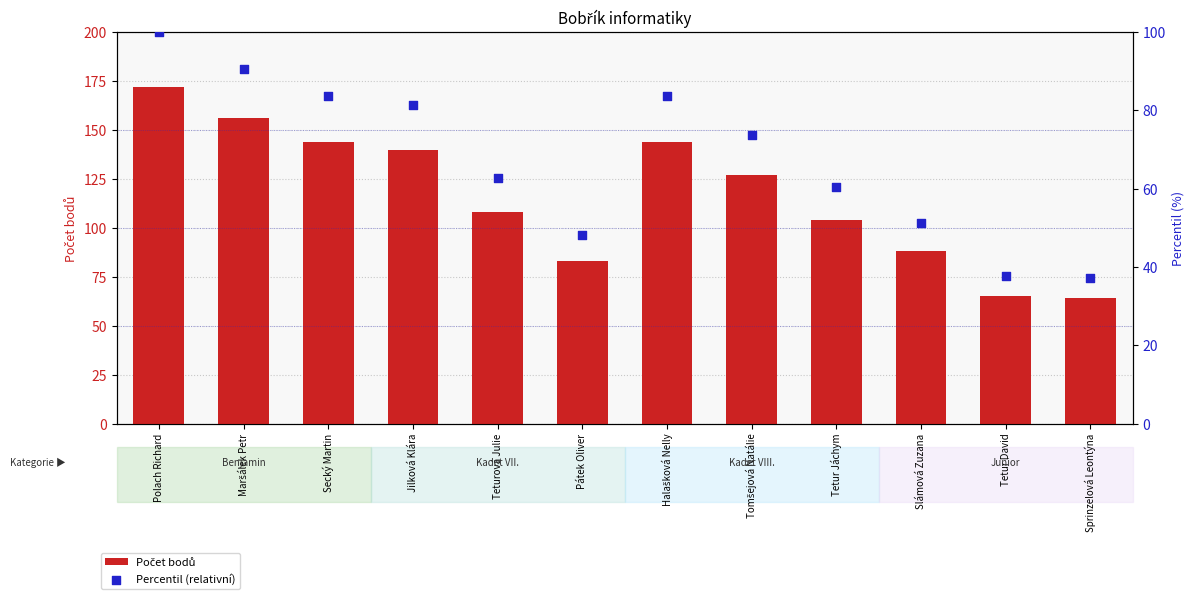

Which series contains the lowest Y value?

Percentil (relativní)